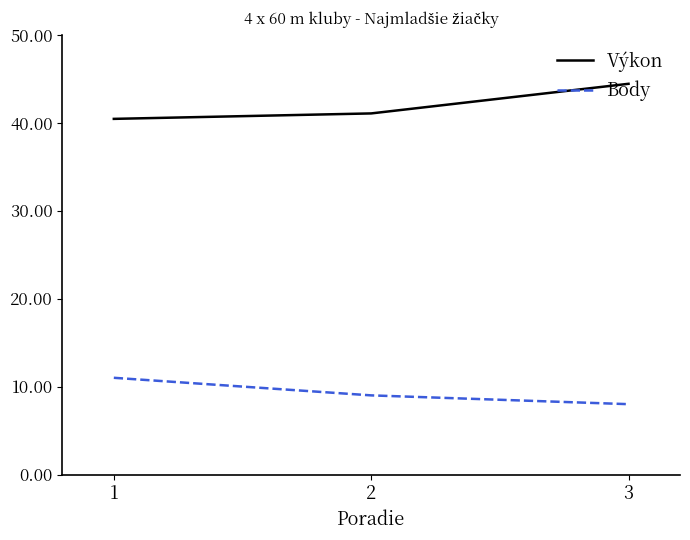

The Výkon series shows 60.4 at 2. True or false?

False